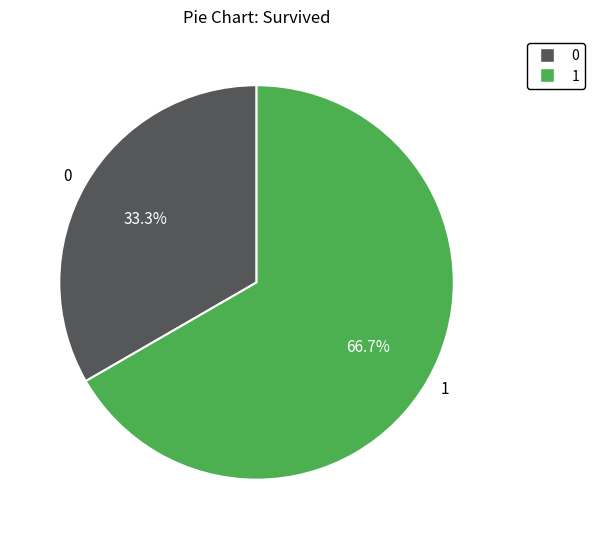

How many segments does this pie chart have?

2